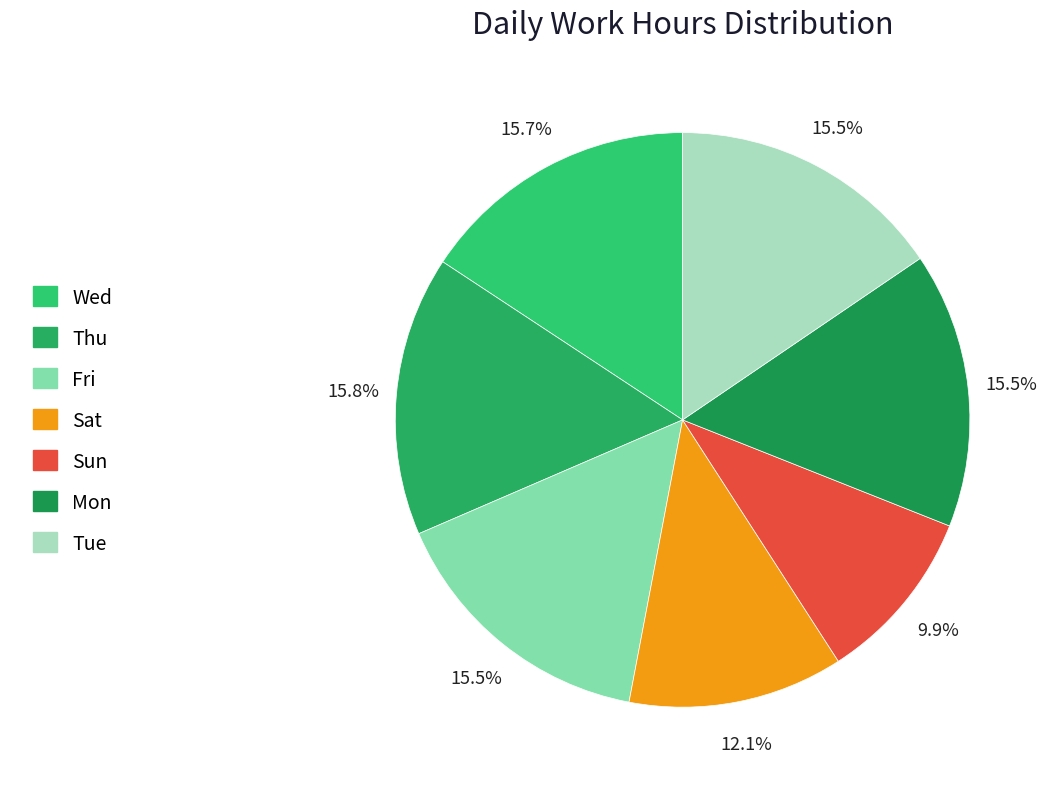

What is the ratio of the value at Wed to the value at Thu?

1.0